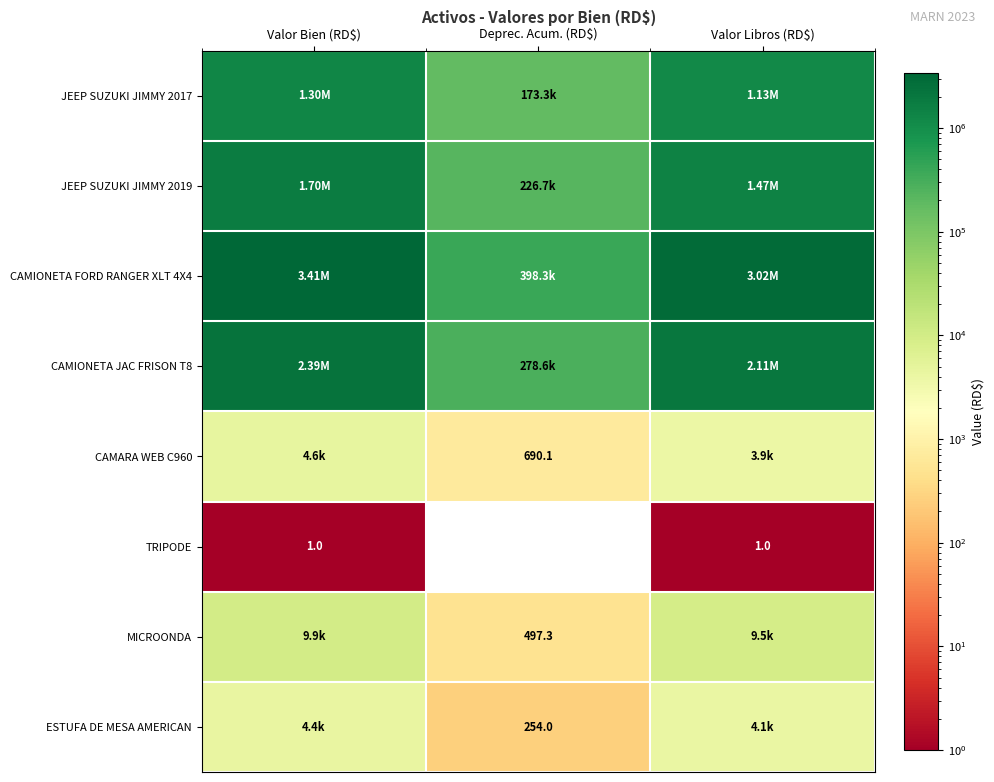

Which series has the widest spread of values?

CAMIONETA FORD RANGER XLT 4X4